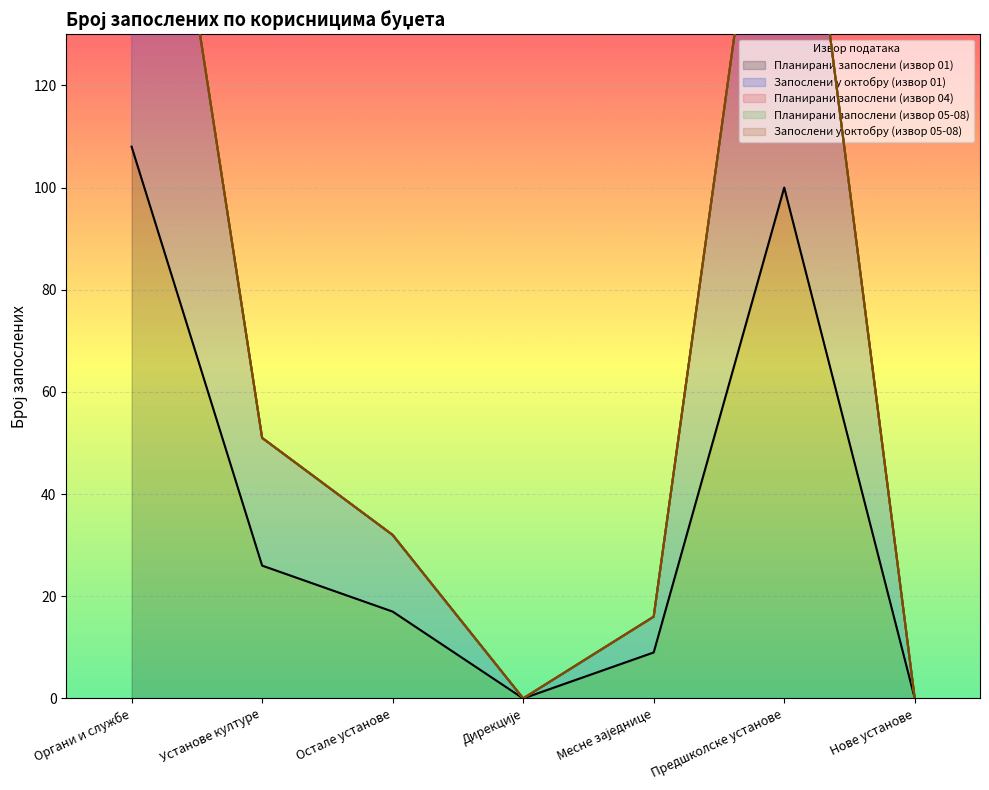

Reading right to left, extract all data points from this chart.

Планирани запослени (извор 01): Нове установе=0	Предшколске установе=100	Месне заједнице=9	Дирекције=0	Остале установе=17	Установе културе=26	Органи и службе=108
Запослени у октобру (извор 01): Нове установе=0	Предшколске установе=100	Месне заједнице=7	Дирекције=0	Остале установе=15	Установе културе=25	Органи и службе=109
Планирани запослени (извор 04): Нове установе=0	Предшколске установе=0	Месне заједнице=0	Дирекције=0	Остале установе=0	Установе културе=0	Органи и службе=0
Планирани запослени (извор 05-08): Нове установе=0	Предшколске установе=0	Месне заједнице=0	Дирекције=0	Остале установе=0	Установе културе=0	Органи и службе=0
Запослени у октобру (извор 05-08): Нове установе=0	Предшколске установе=0	Месне заједнице=0	Дирекције=0	Остале установе=0	Установе културе=0	Органи и службе=0